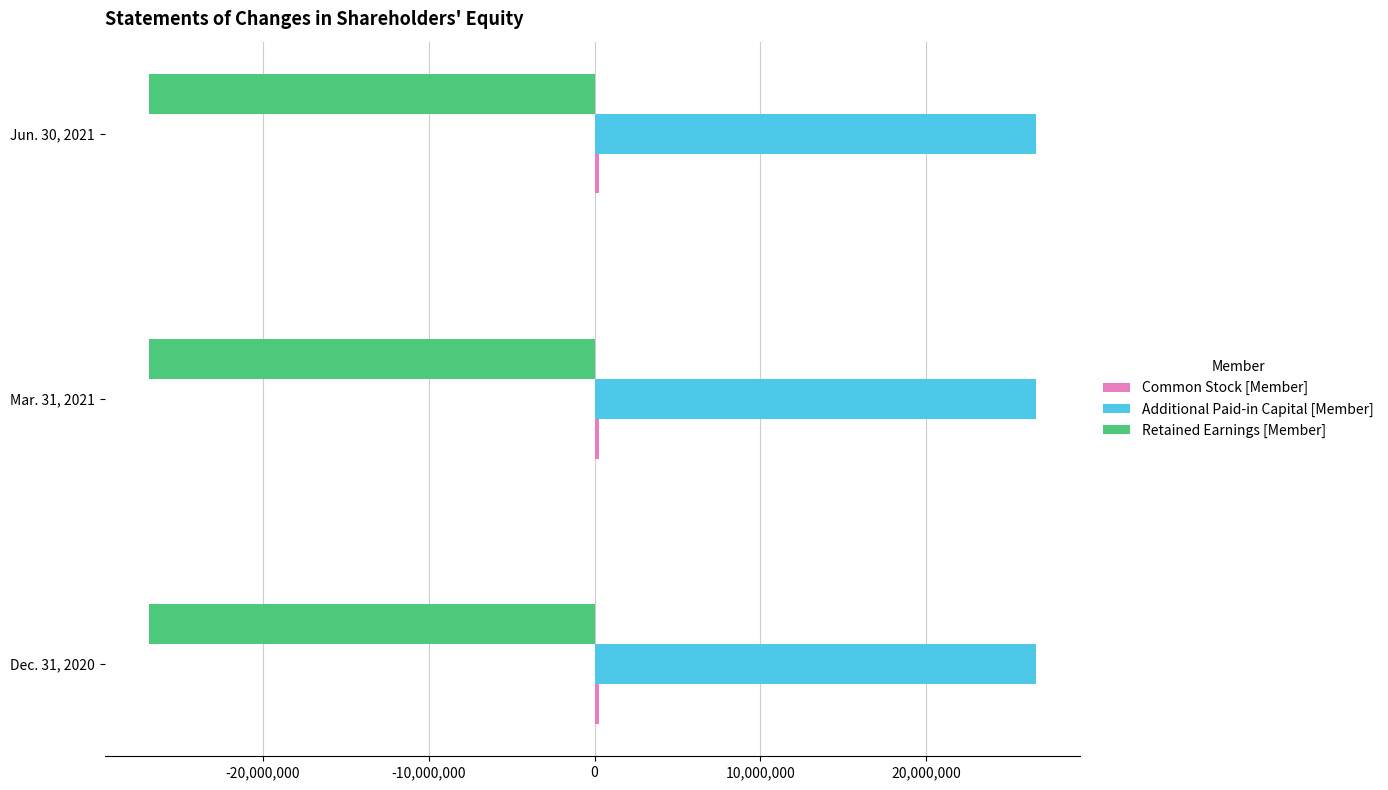

Is the value of Additional Paid-in Capital [Member] at Mar. 31, 2021 greater than the value of Retained Earnings [Member] at Jun. 30, 2021?

Yes